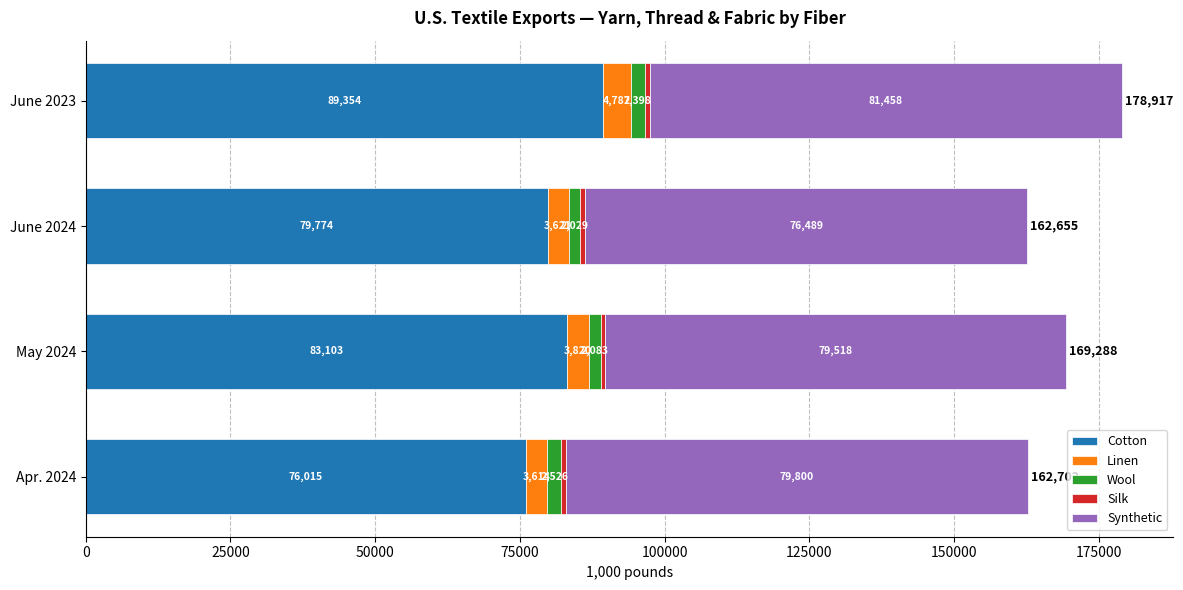

What is the maximum value for Cotton?

89353.7